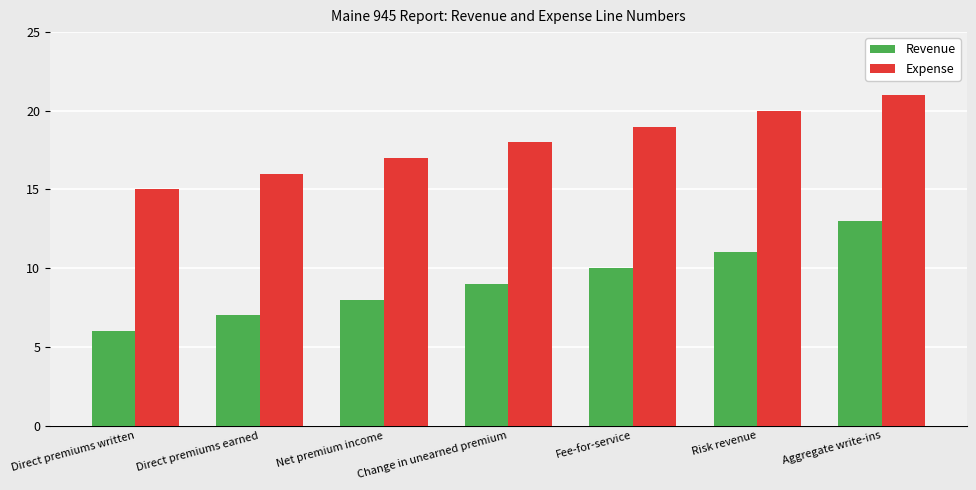

What is the greatest value displayed?

21